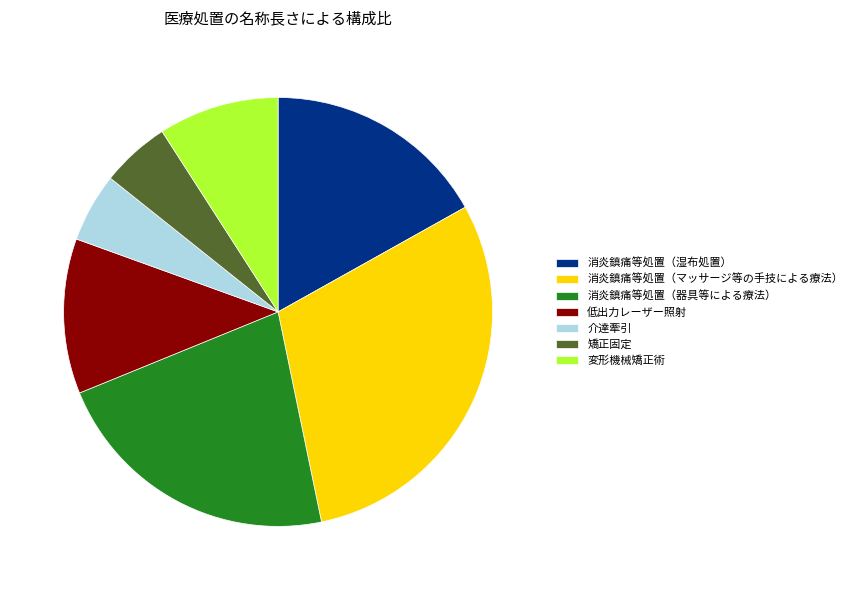

How many slices are in this pie chart?

7